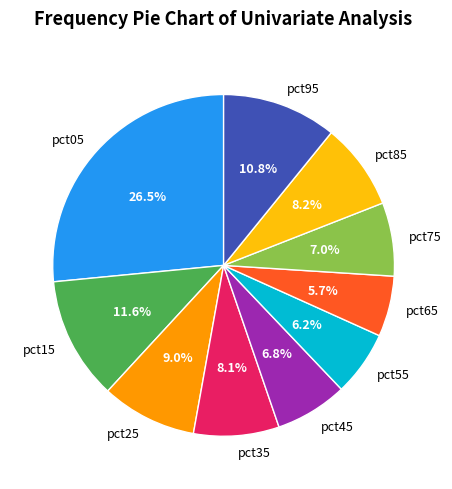

To the nearest percent, what is the average slice percentage?

10%